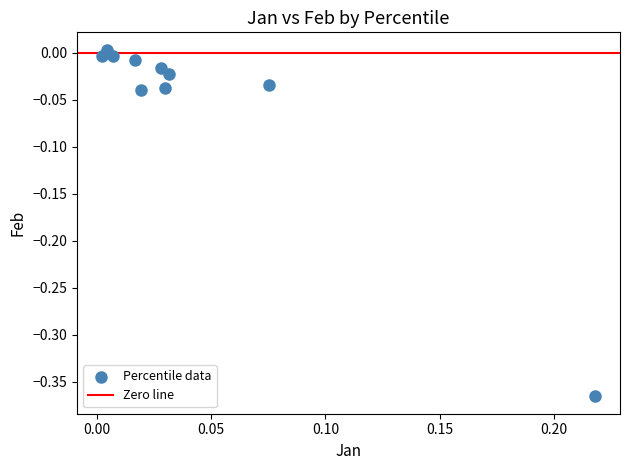

How many data points are displayed?

10